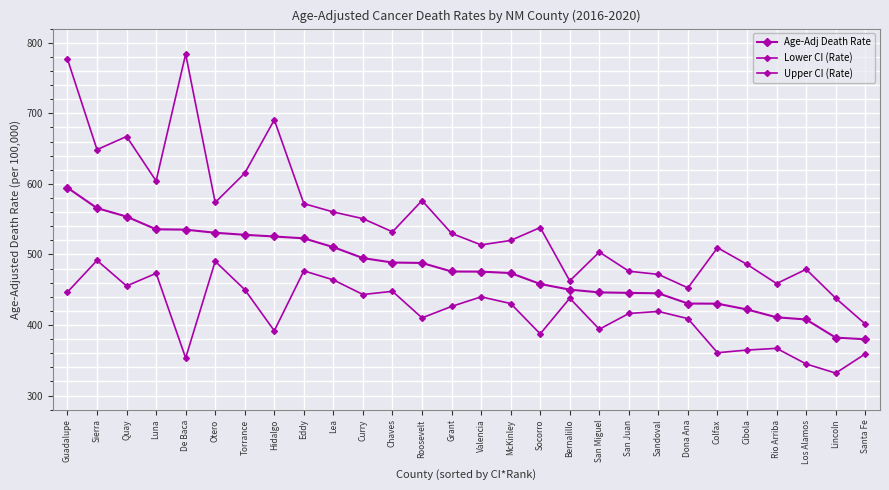

How many lines are shown in the chart?

3